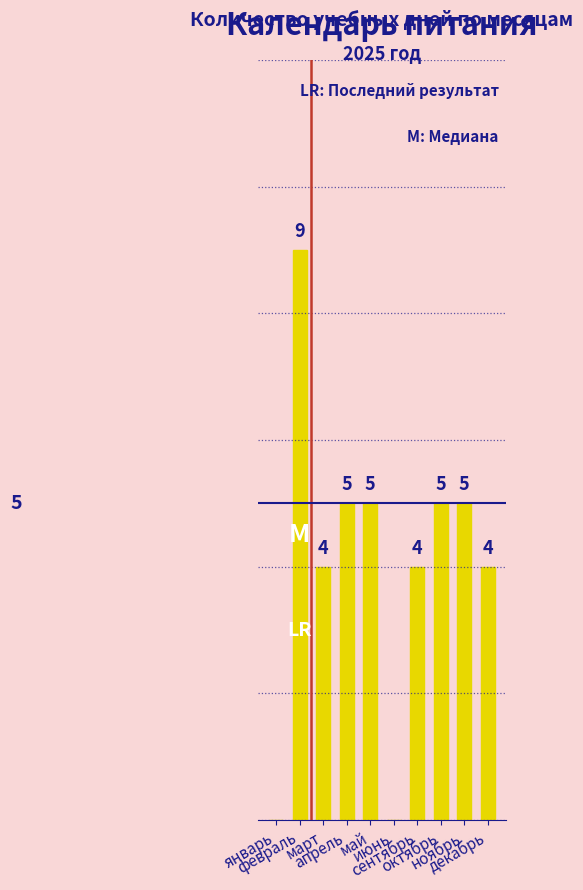

Reading left to right, list all the values displayed in this chart.

0	9	4	5	5	0	4	5	5	4